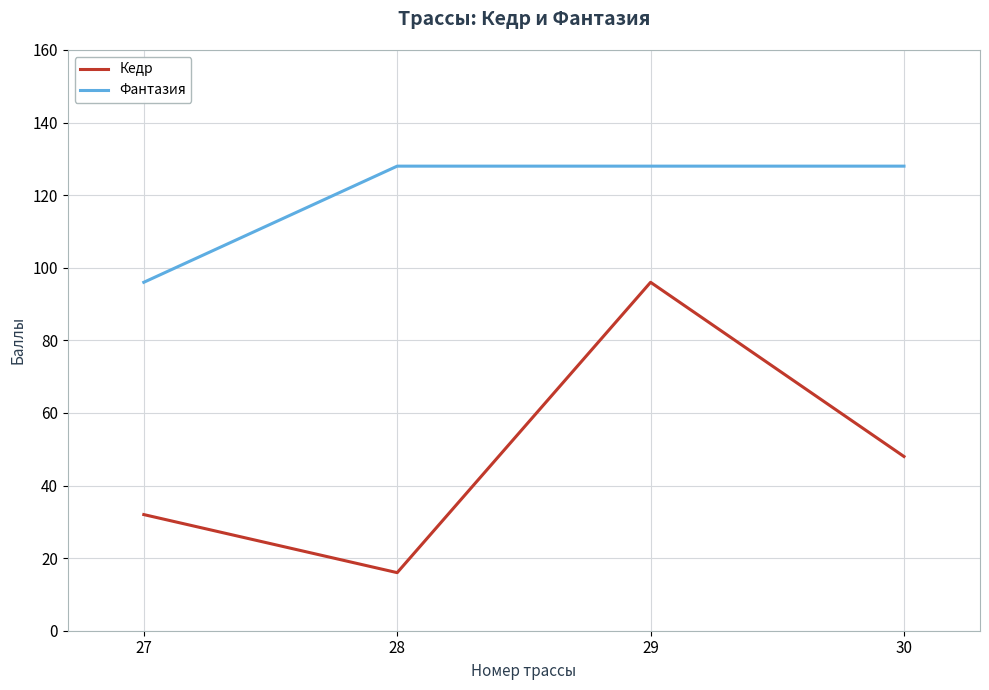

What is the sum of all Кедр values?

192